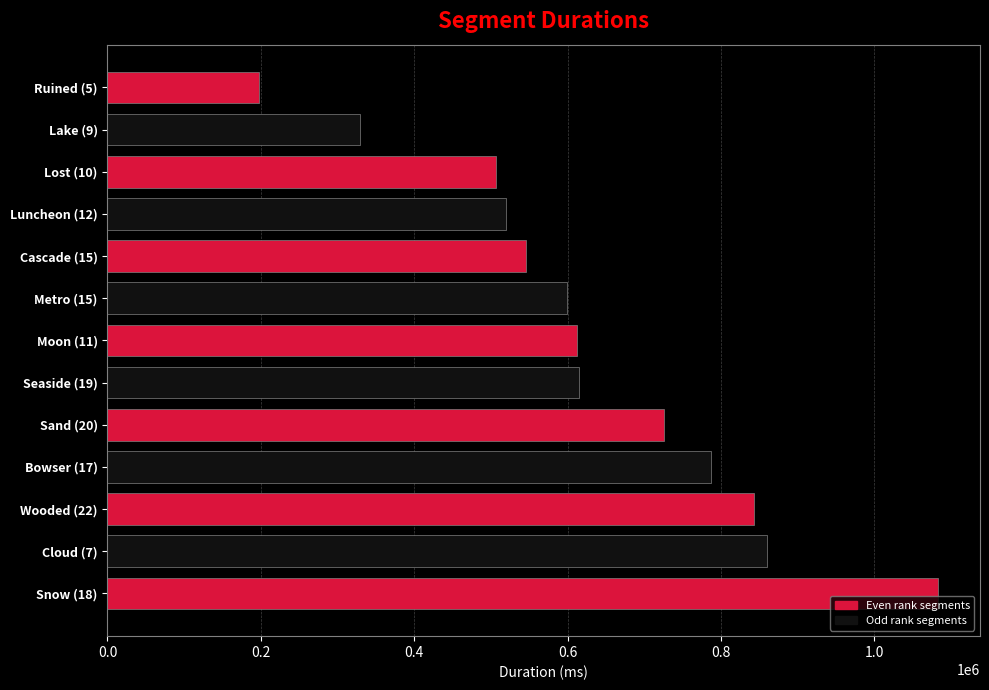

What is the ratio of the value at Sand (20) to the value at Moon (11)?

1.2